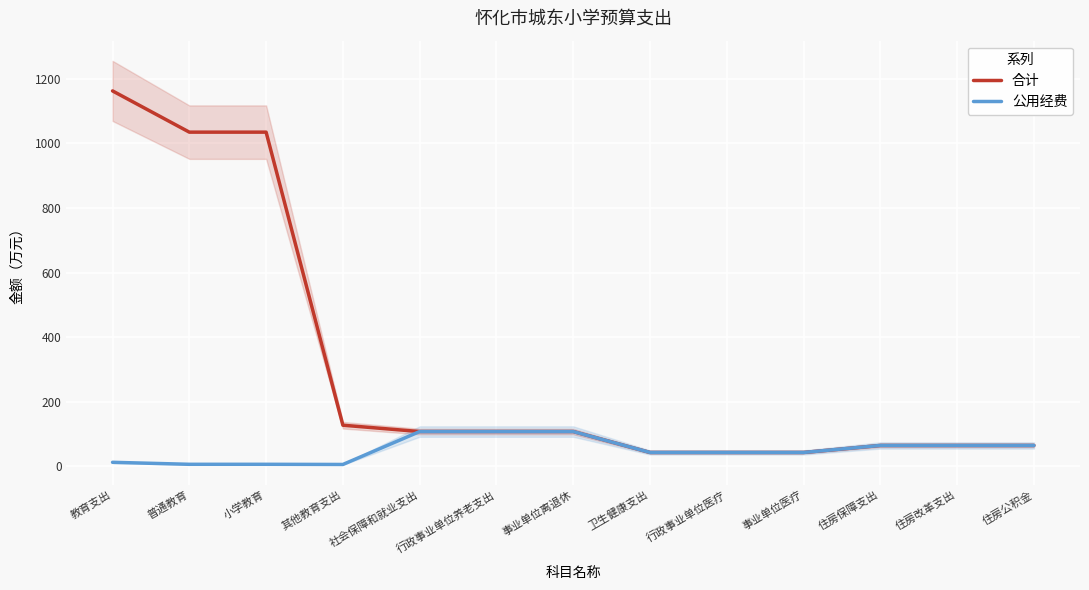

What is the sum of the 公用经费 values at 行政事业单位医疗 and 普通教育?

50.0